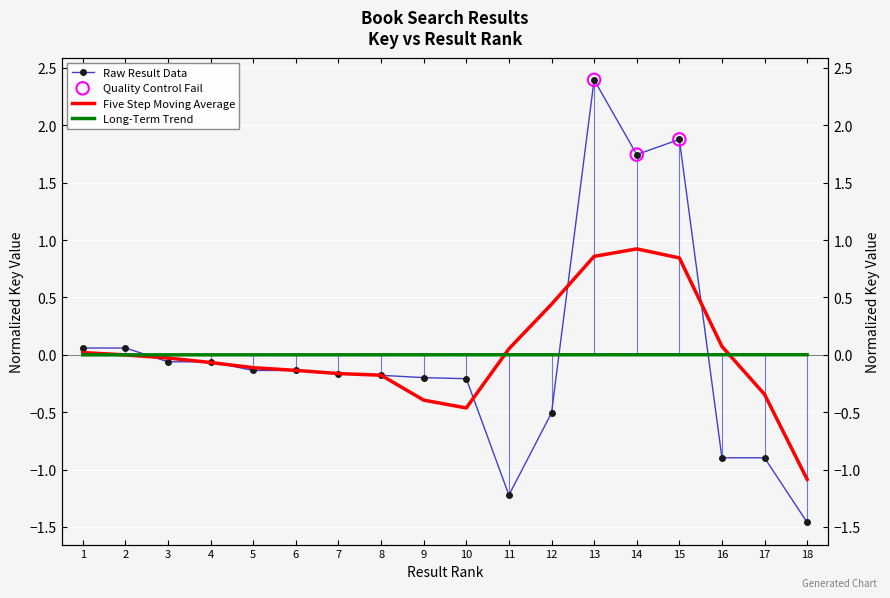

At which category is the sum across all series the highest?

13